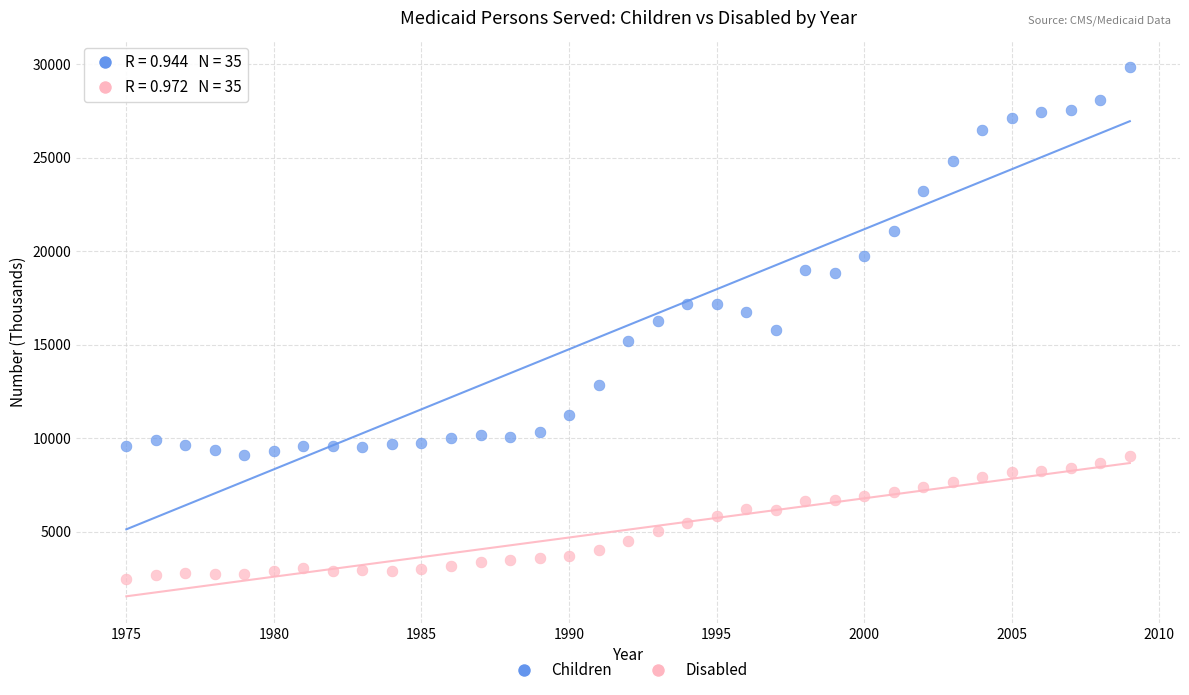

Which series has the largest Y range (max minus min)?

Children